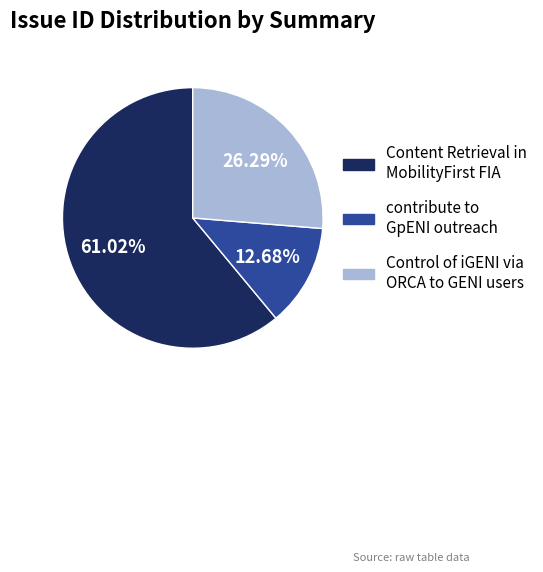

Approximately how many times larger is the value at contribute to GpENI outreach compared to Content Retrieval in MobilityFirst FIA?

0.2